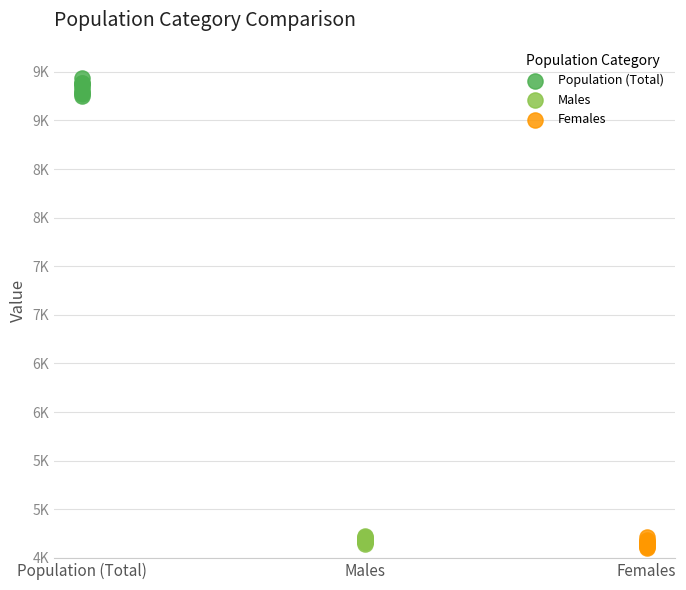

What are all the series names shown in the legend?

Population (Total), Males, Females